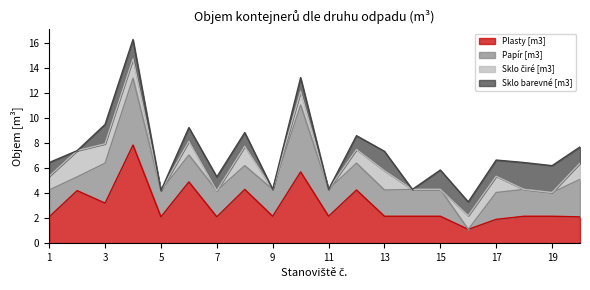

Between 9 and 10, which series saw the biggest shift?

Plasty [m3]